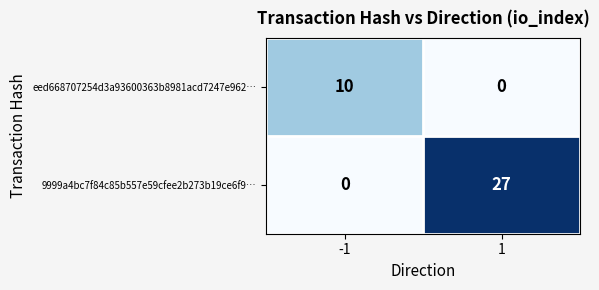

What is the difference between the 9999a4bc7f84c85b557e59cfee2b273b19ce6f9… values at -1 and 1?

27